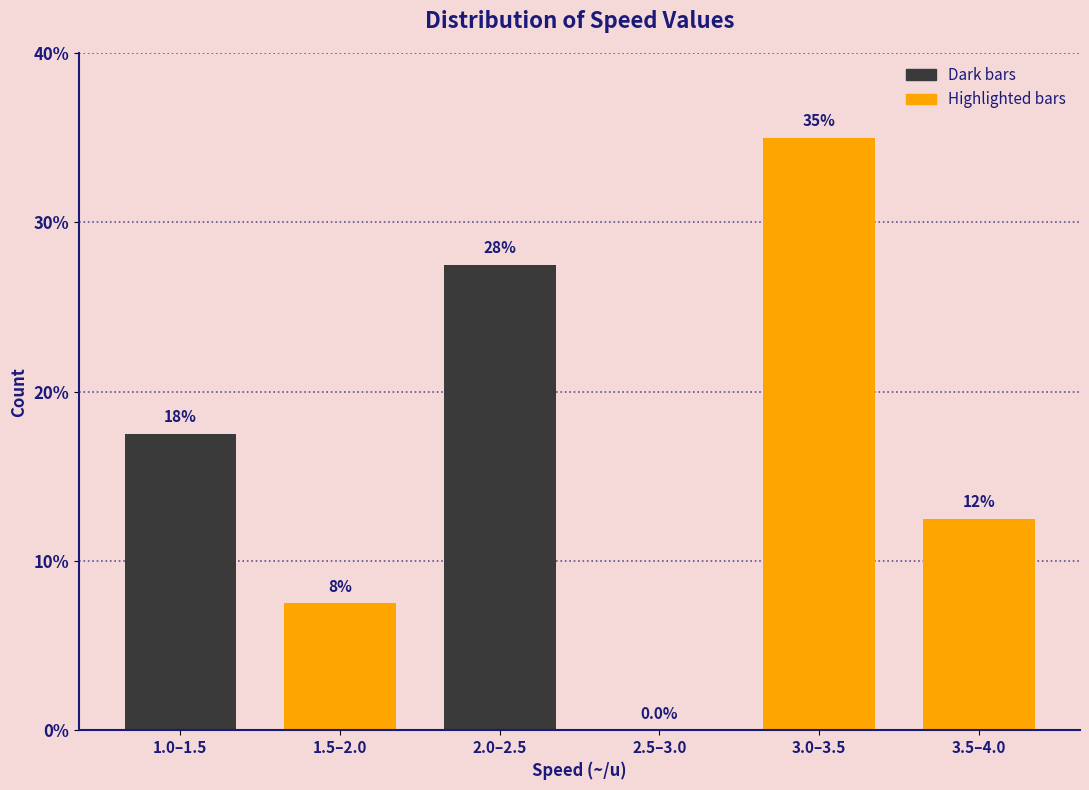

Are the bars horizontal?

No